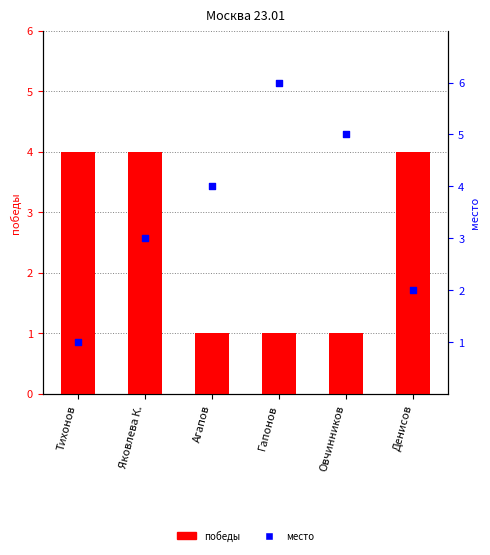

Which series reaches the minimum Y coordinate?

победы